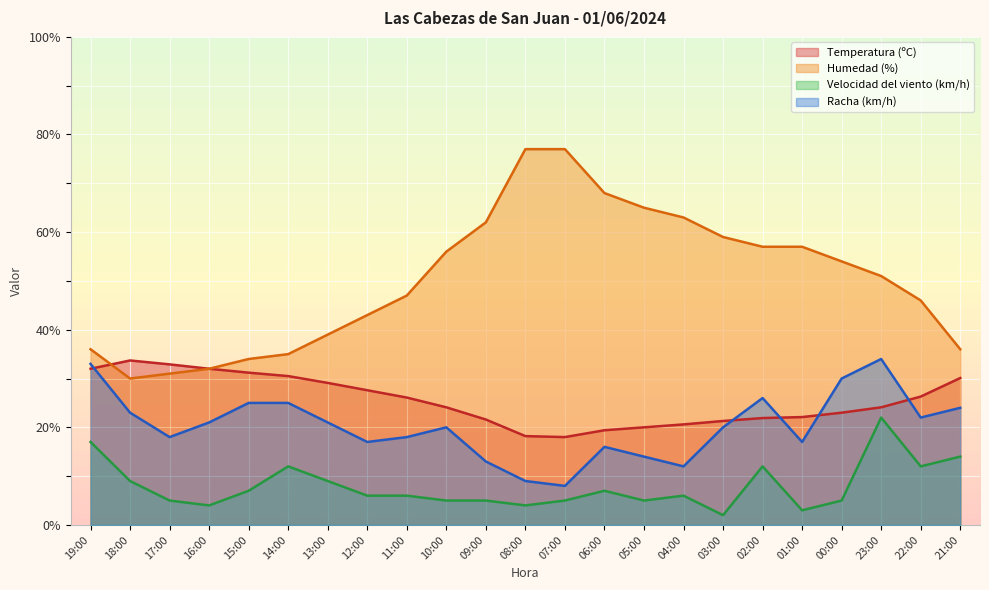

Does the chart display data point markers on the line(s)?

No